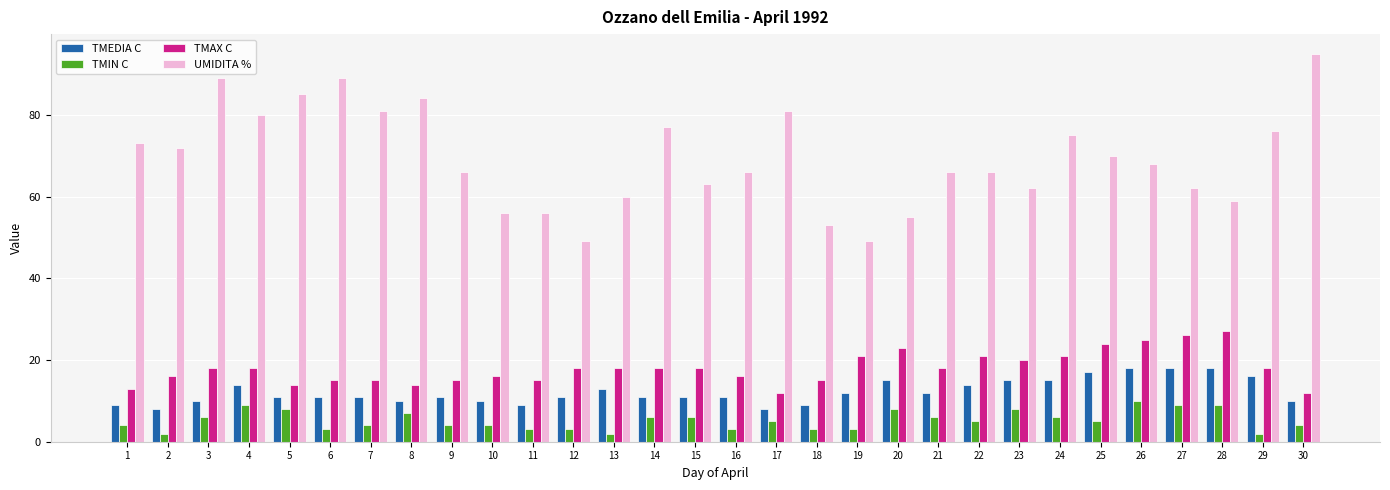

What is the difference between the maximum and minimum values in the UMIDITA % series?

46